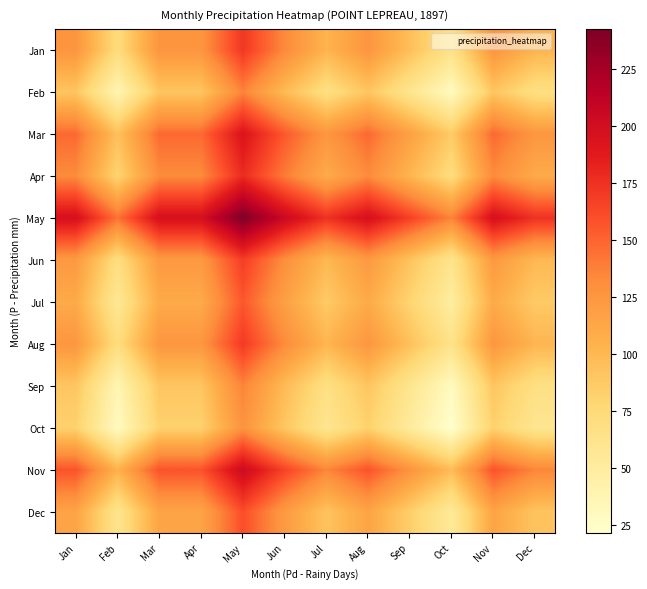

How many data points does each series have?

12